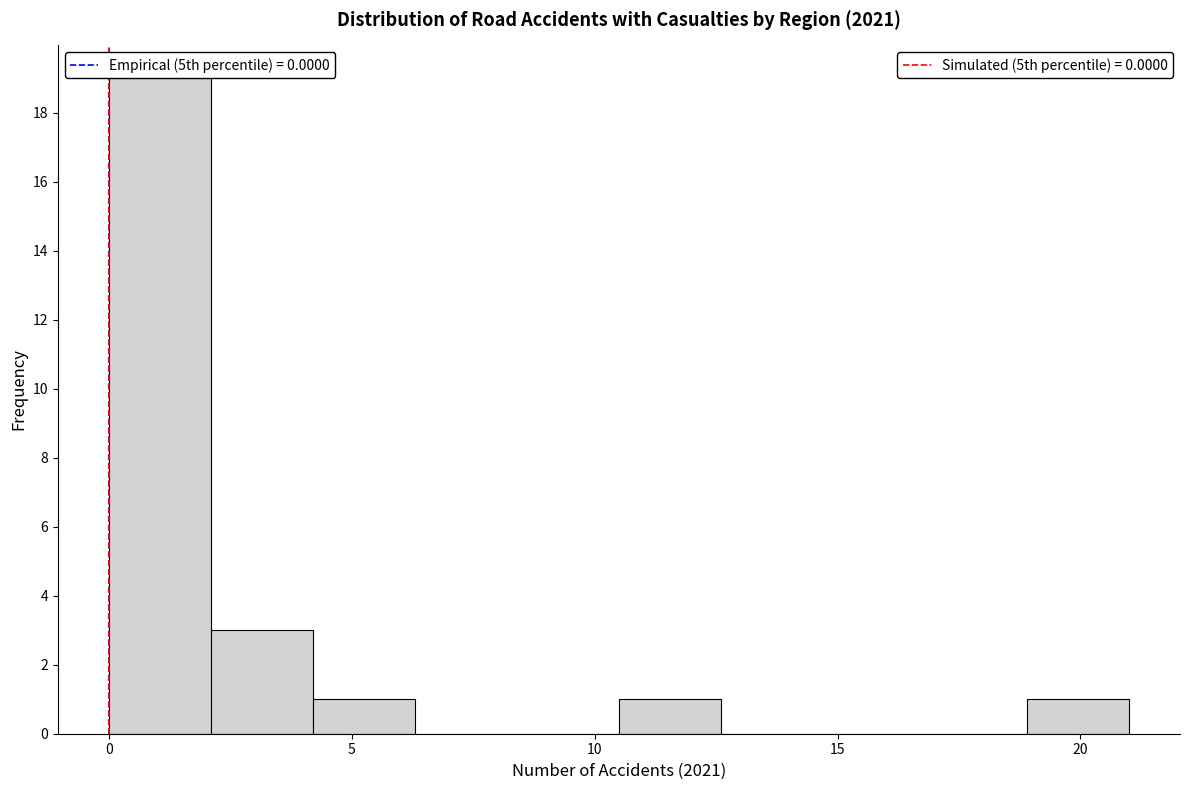

Reading left to right, list every bar in this chart as the range it spans on the x-axis followed by its height. Neither the bar edges nor the heights are printed on the chart, so give them approximately, as read against the axes.

0.0 to 2.1: 19
2.1 to 4.2: 3
4.2 to 6.3: 1
6.3 to 8.4: 0
8.4 to 10.5: 0
10.5 to 12.6: 1
12.6 to 14.7: 0
14.7 to 16.8: 0
16.8 to 18.9: 0
18.9 to 21.0: 1